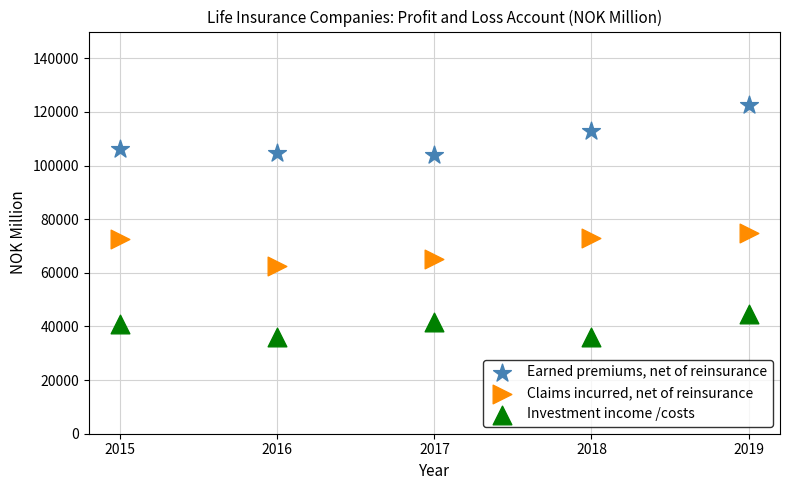

What is the X range (max minus min) for the scatter plot?

4